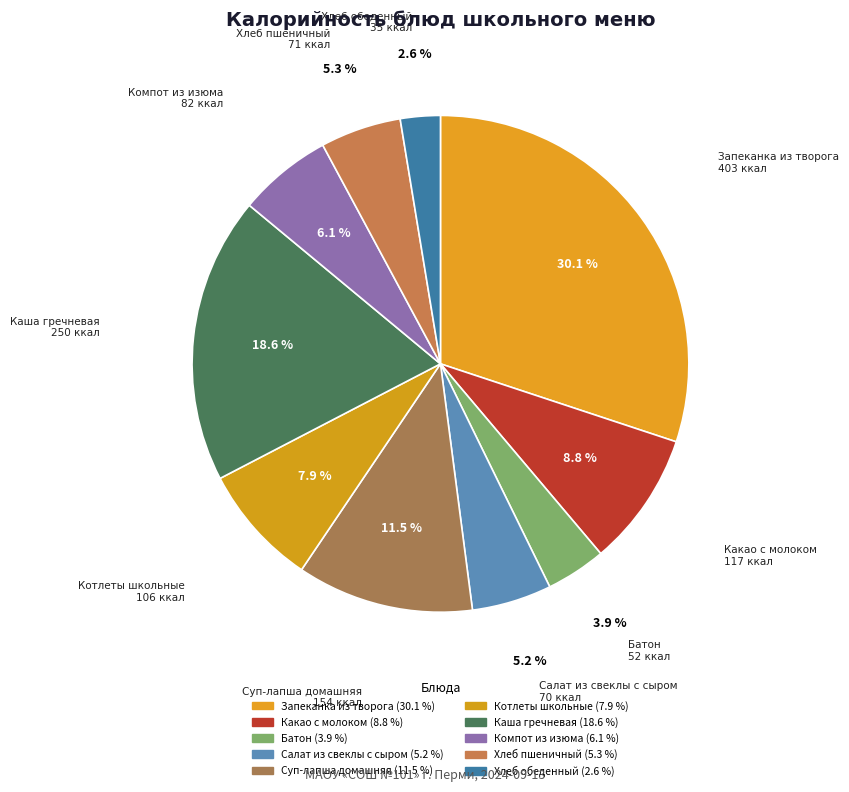

Does any single category account for the majority?

No